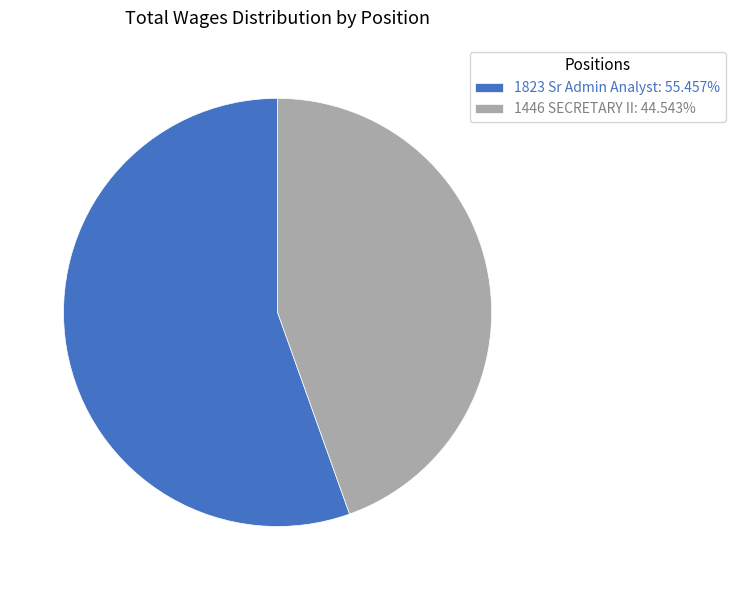

True or false: 1446 SECRETARY II accounts for 45% of the total.

True